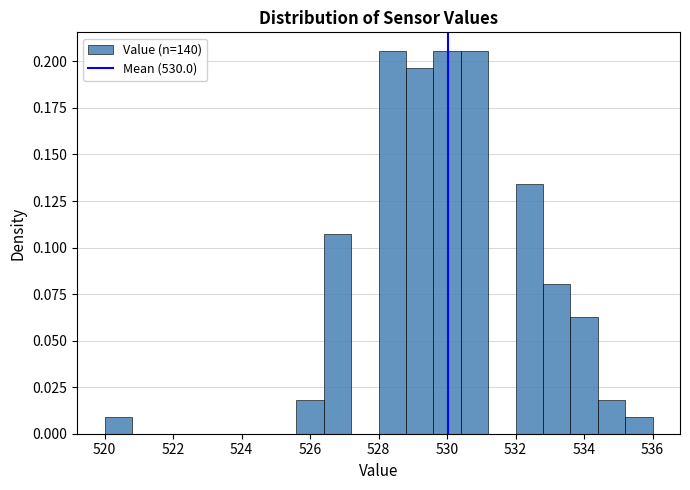

What is the height of the bar covering 528.8 to 529.6 on the x-axis? The values are not printed on the chart, so give them approximately, as read against the axis.

0.195